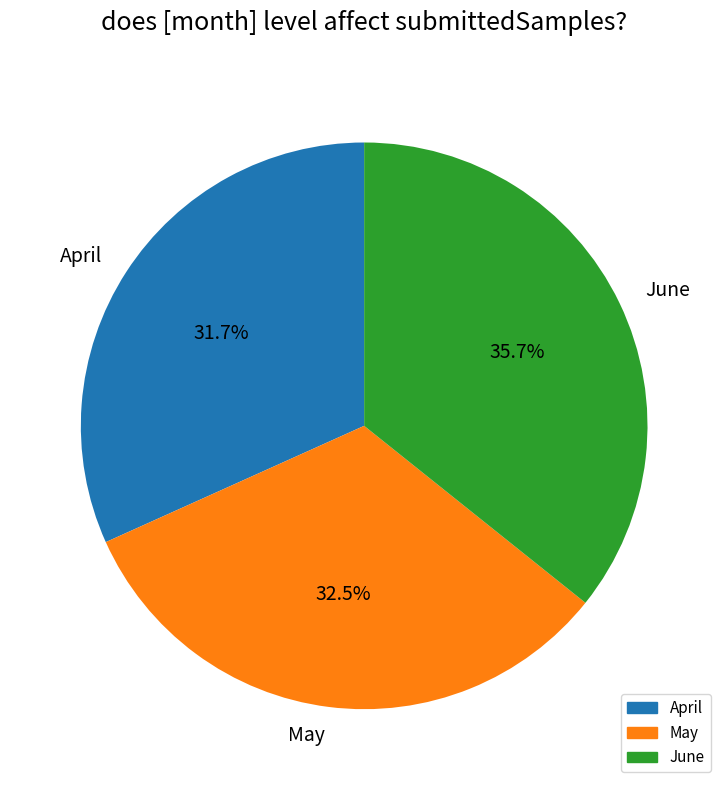

Is the sum of April and June greater than half?

Yes